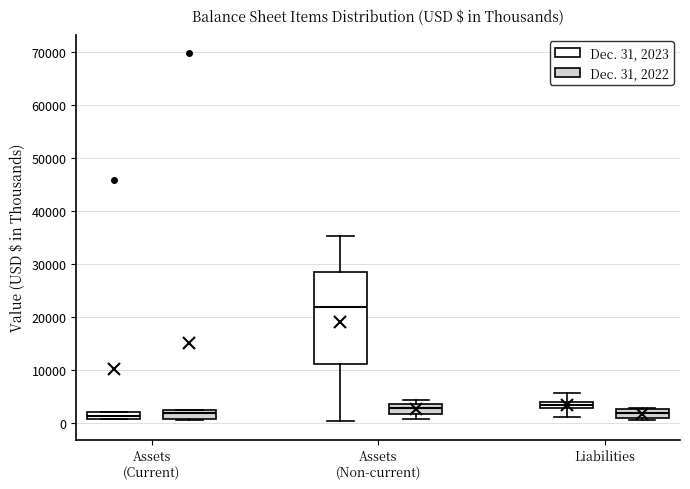

Where is the lower edge of the box for Liabilities (Dec. 31, 2022) on the y-axis? The values are not printed on the chart, so give them approximately, as read against the axis.

1000